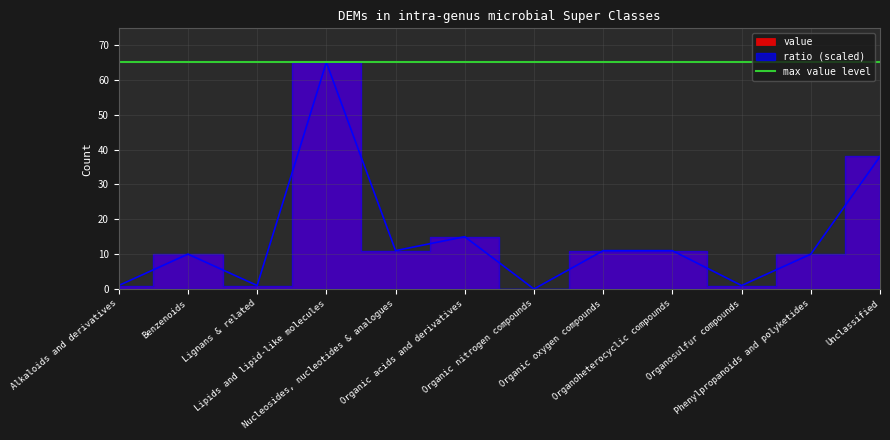

What is the approximate value at Organic acids and derivatives?

15.0